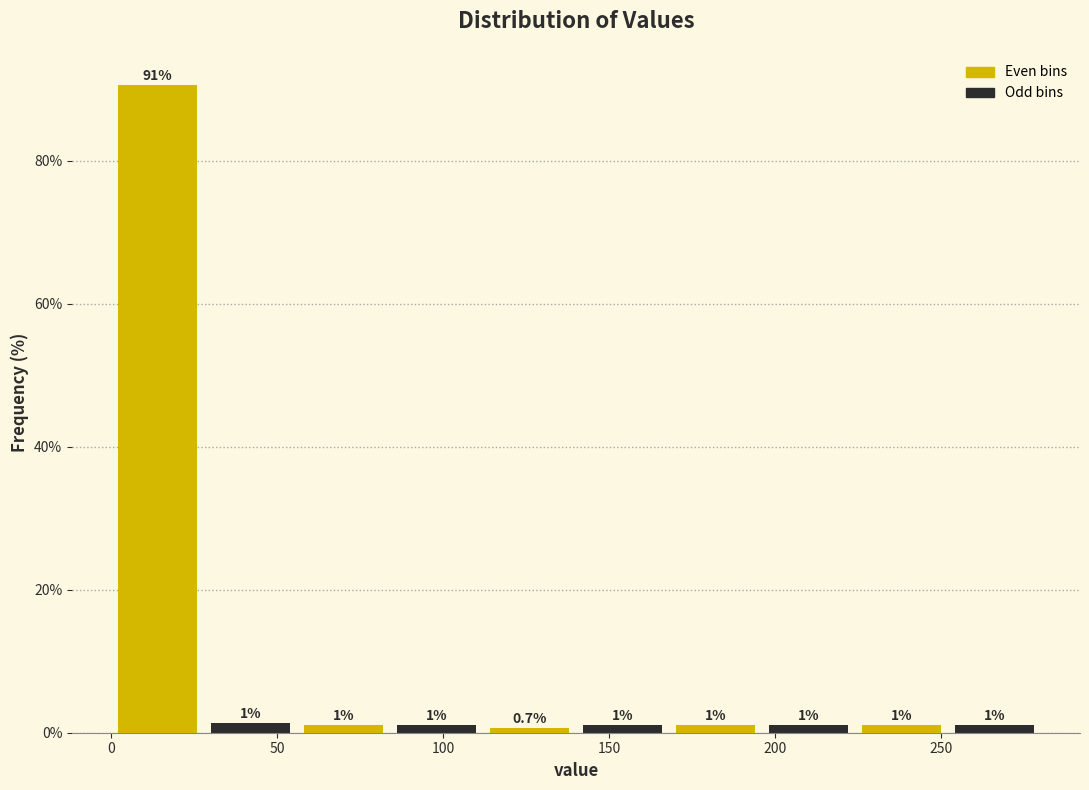

Over which range of the x-axis is the bar tallest?

0 to 28